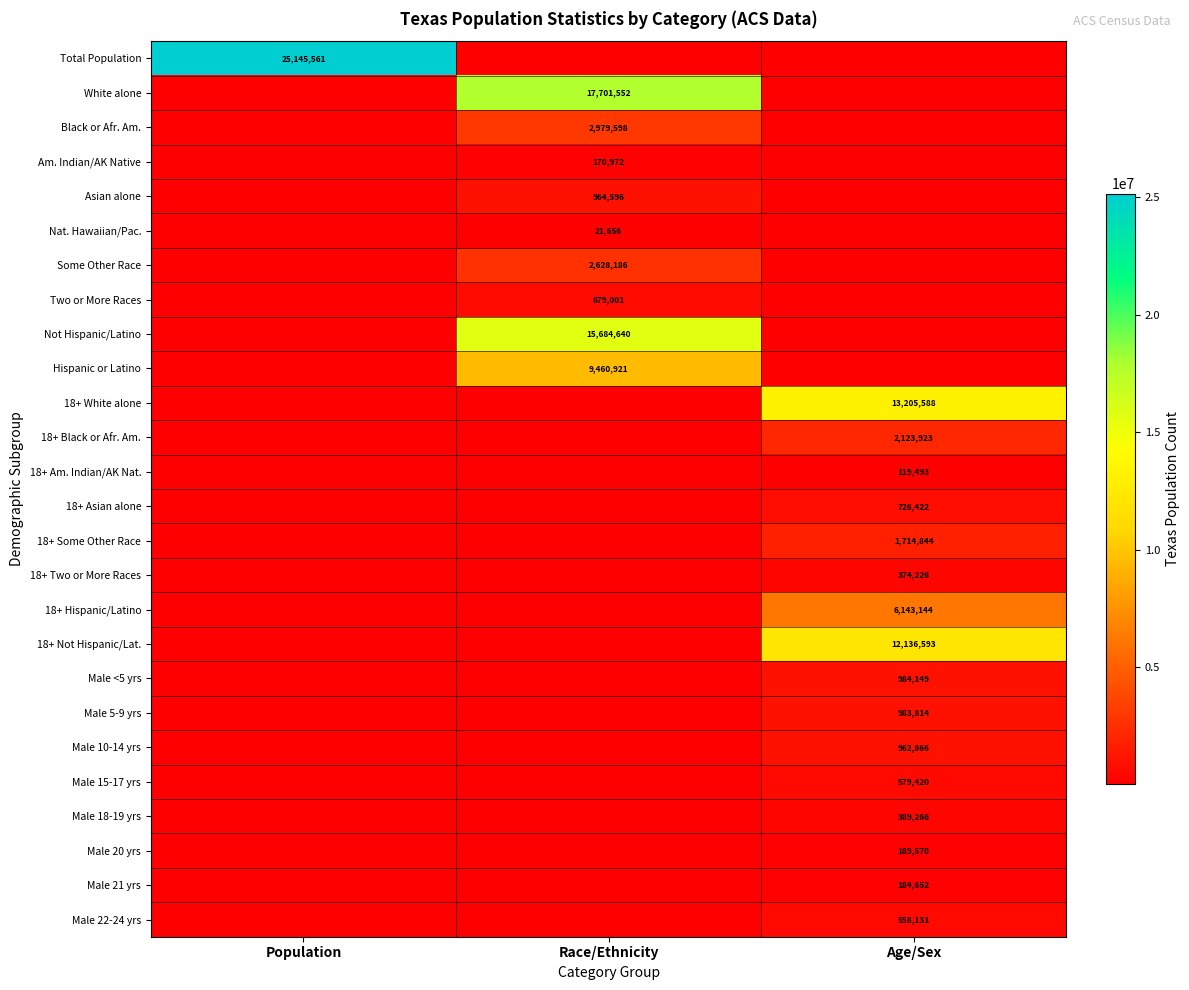

The 18+ Not Hispanic/Lat. series shows 12136593 at Age/Sex. True or false?

True